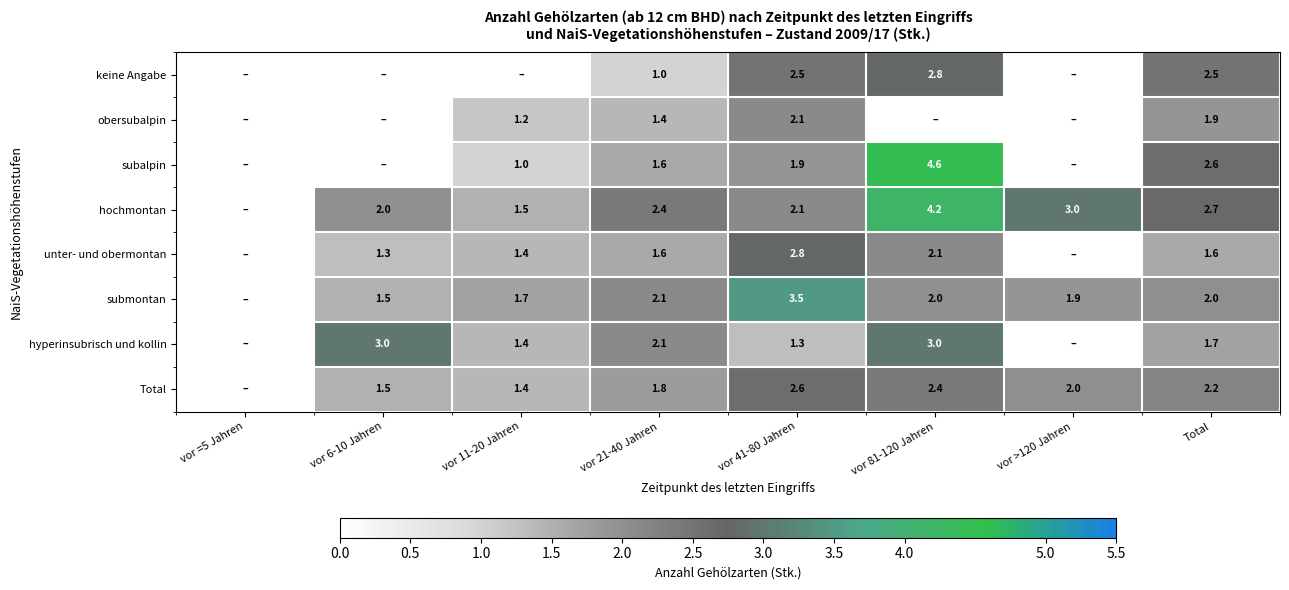

At Total, list the series in order from smallest to largest.

unter- und obermontan, hyperinsubrisch und kollin, obersubalpin, submontan, Total, keine Angabe, subalpin, hochmontan